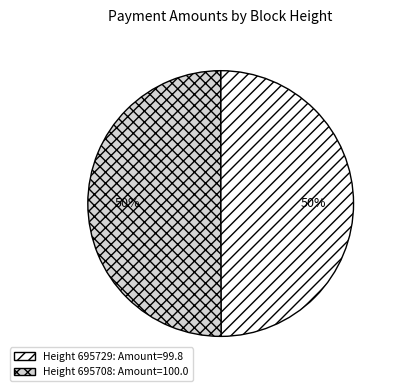

To the nearest percent, what is the average slice percentage?

50%